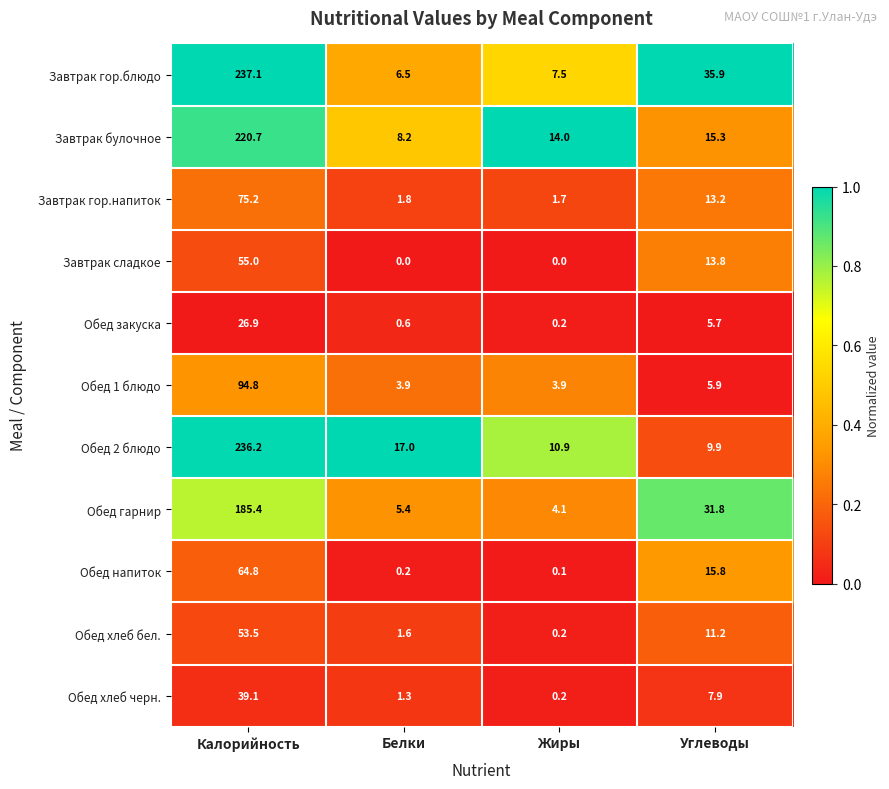

Which series has the largest total across all categories?

Завтрак гор.блюдо